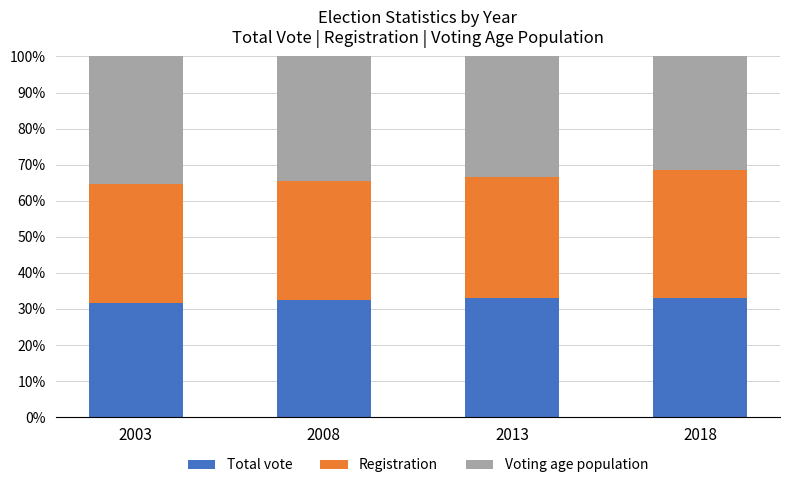

What are all the series names shown in the legend?

Total vote, Registration, Voting age population